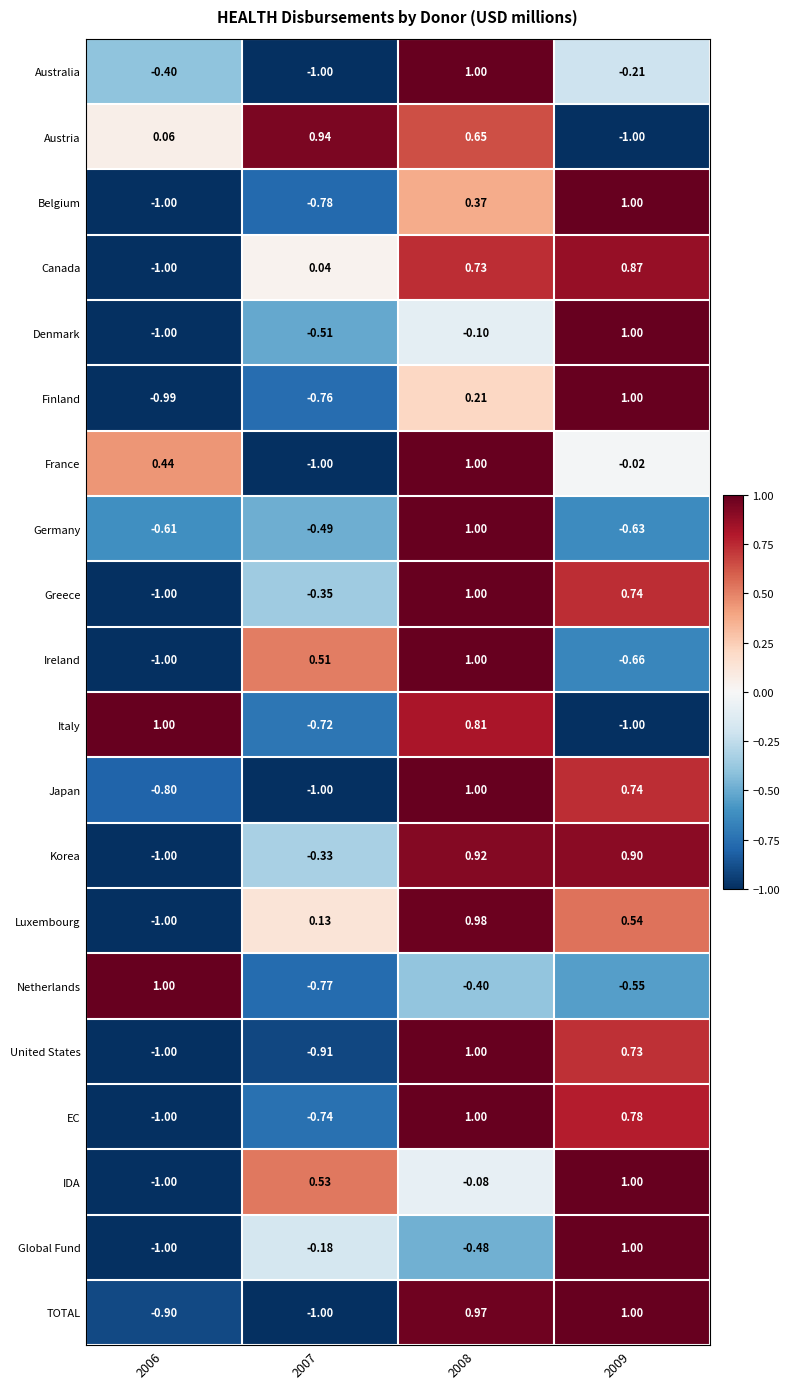

Between 2007 and 2009, which series saw the biggest shift?

TOTAL